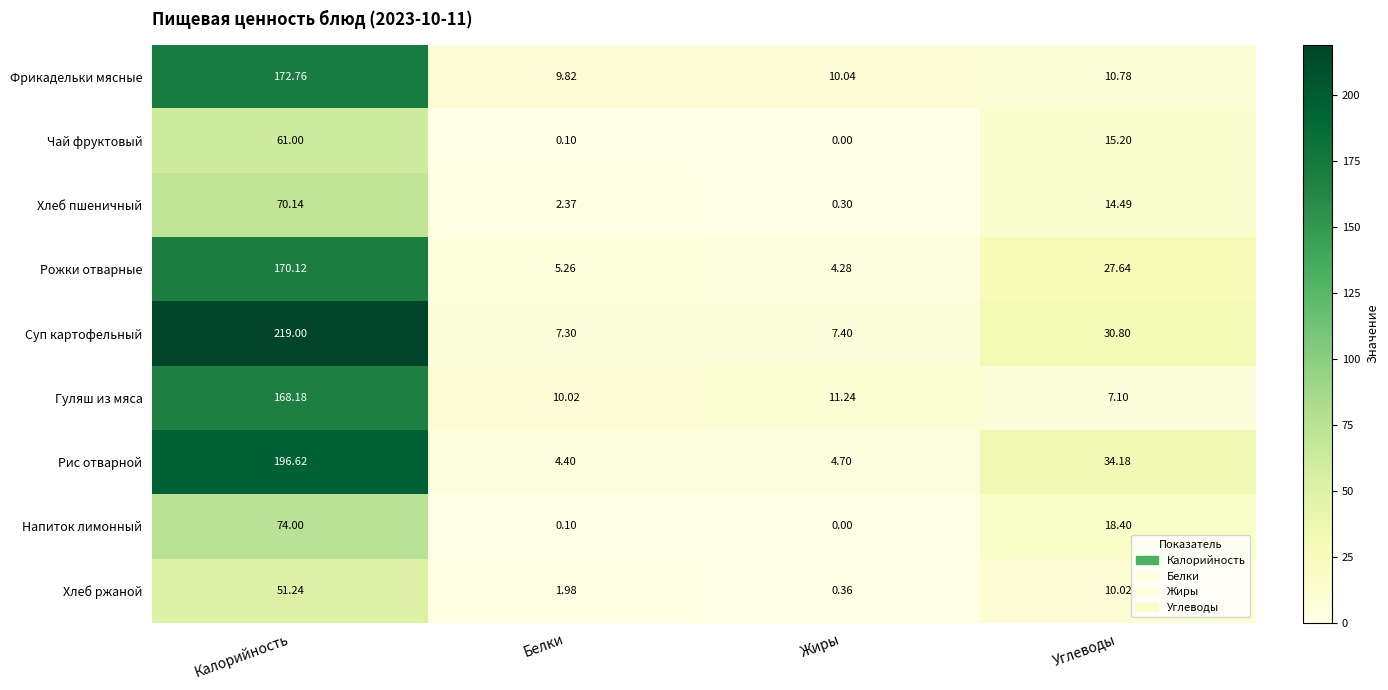

At which label is Рис отварной closest to 100?

Углеводы